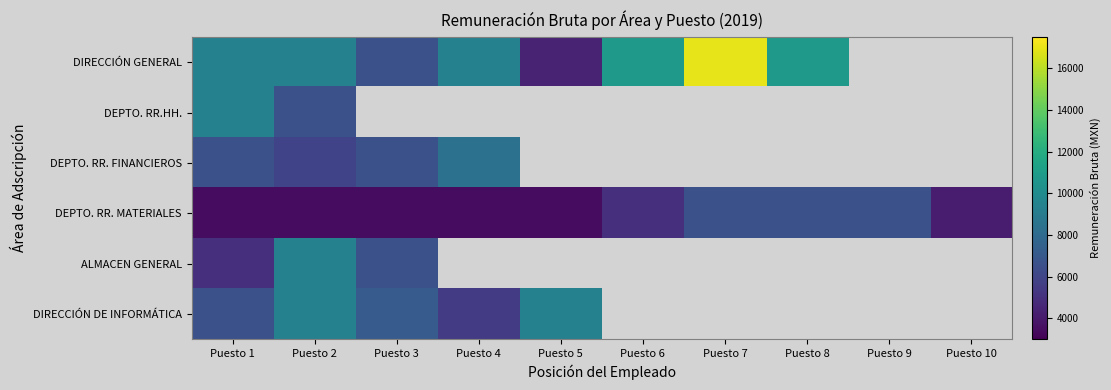

Which series has the largest range (max minus min)?

DIRECCIÓN GENERAL